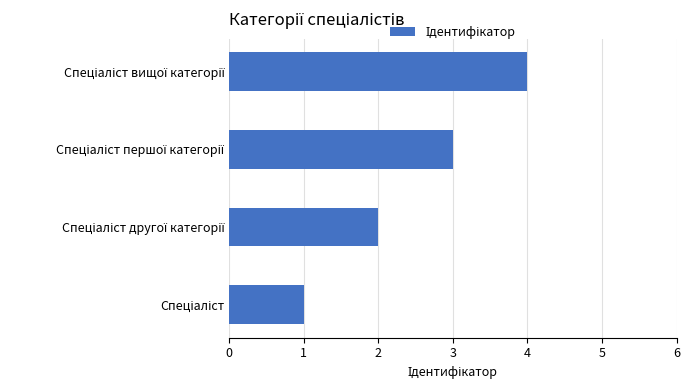

Count the values in the range 2 to 4.

3